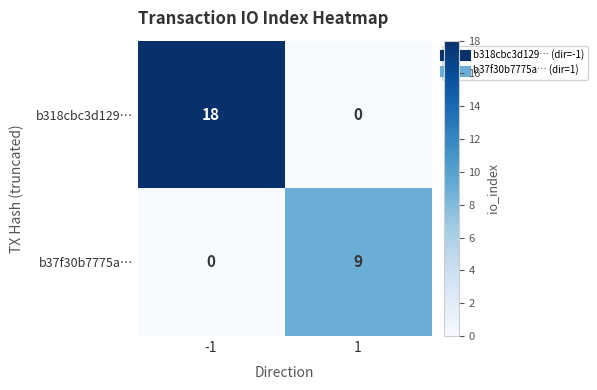

What is the spread (max minus min) of values at 1?

9